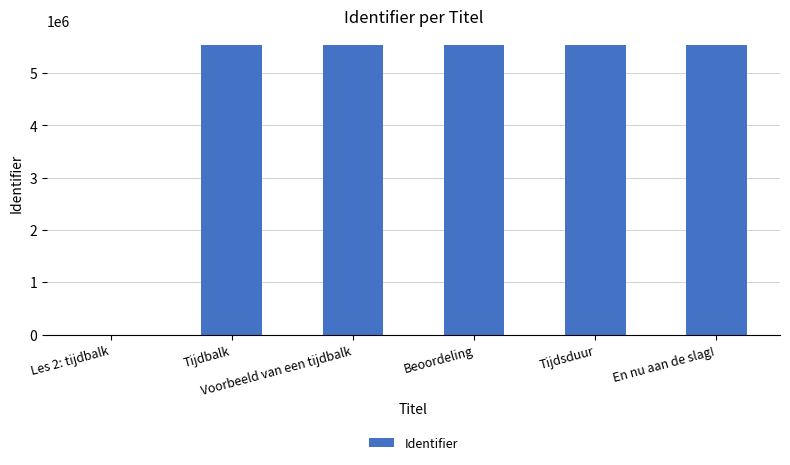

True or false: the data shows 5537164 at Tijdsduur.

True